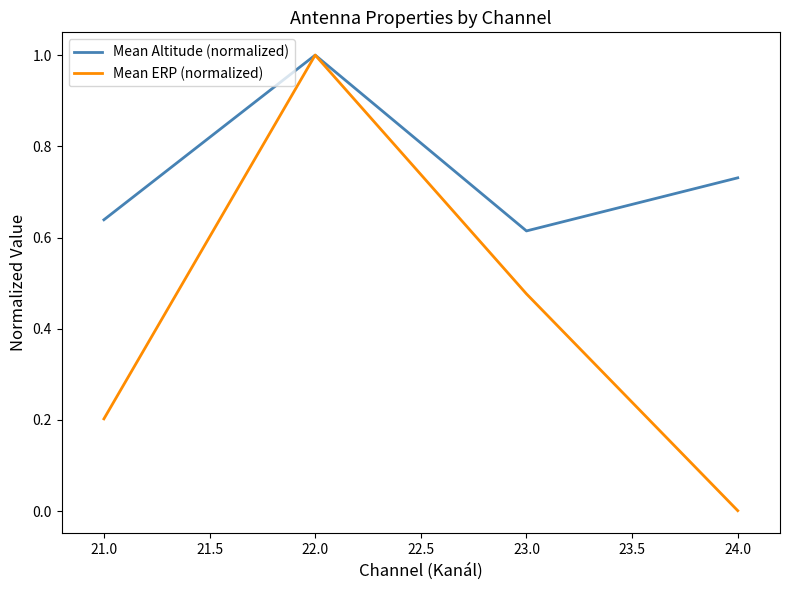

What position from the left is 21.0?

1